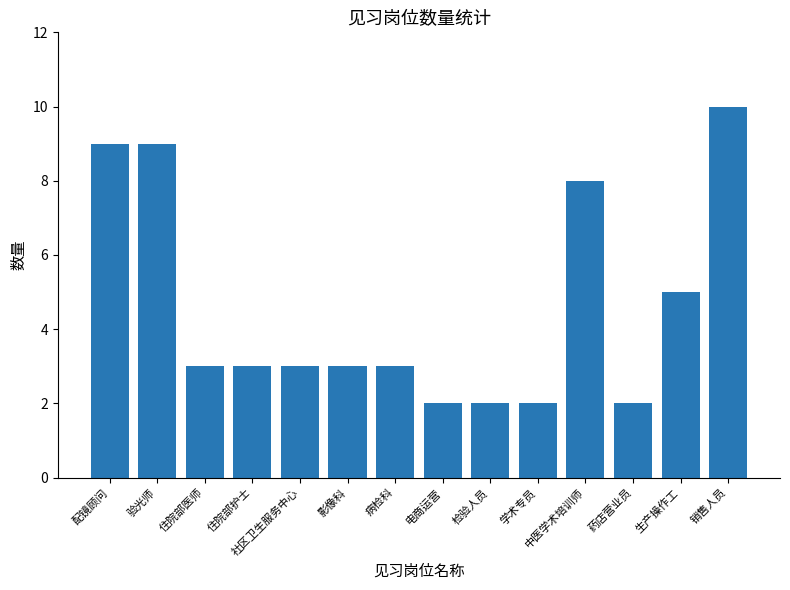

What is the label of the 1st bar from the left?

配镜顾问